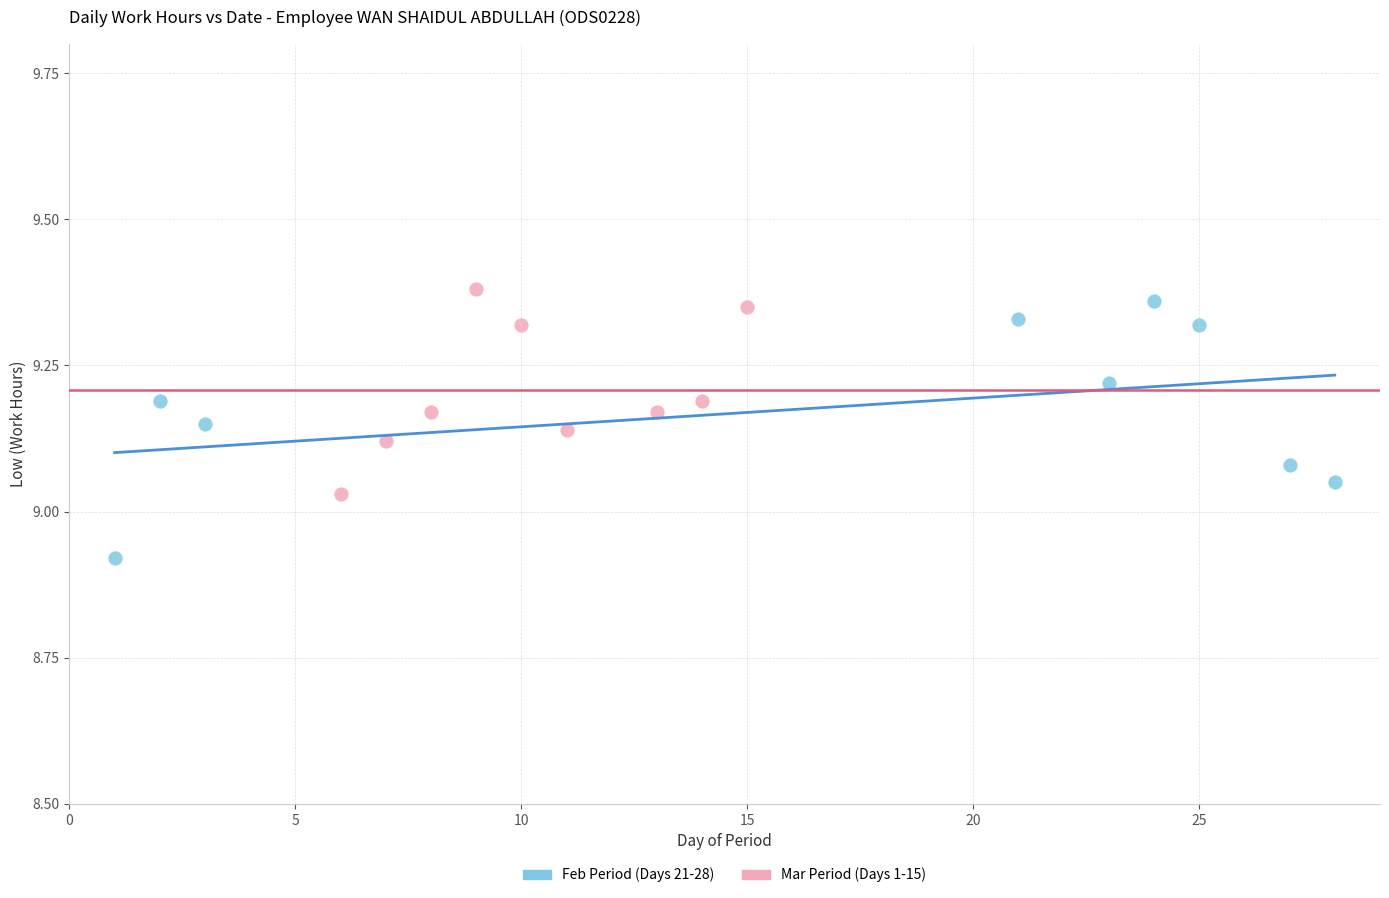

Which series reaches the maximum Y coordinate?

Mar Period (Days 1-15)